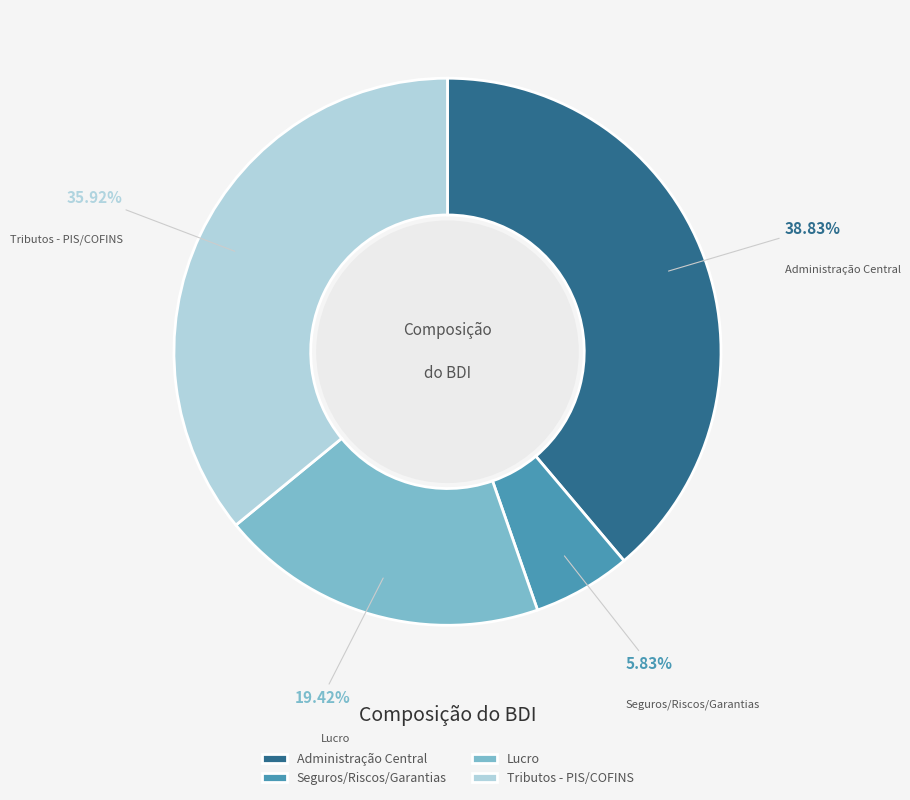

Rank the categories by value from highest to lowest.

Administração Central, Tributos - PIS/COFINS, Lucro, Seguros/Riscos/Garantias